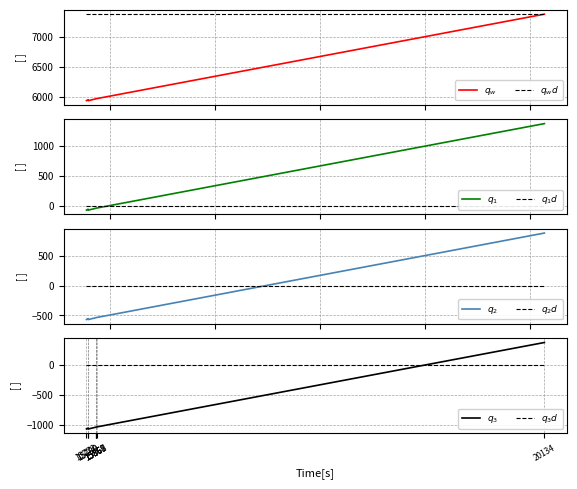

Does the chart display data point markers on the line(s)?

No